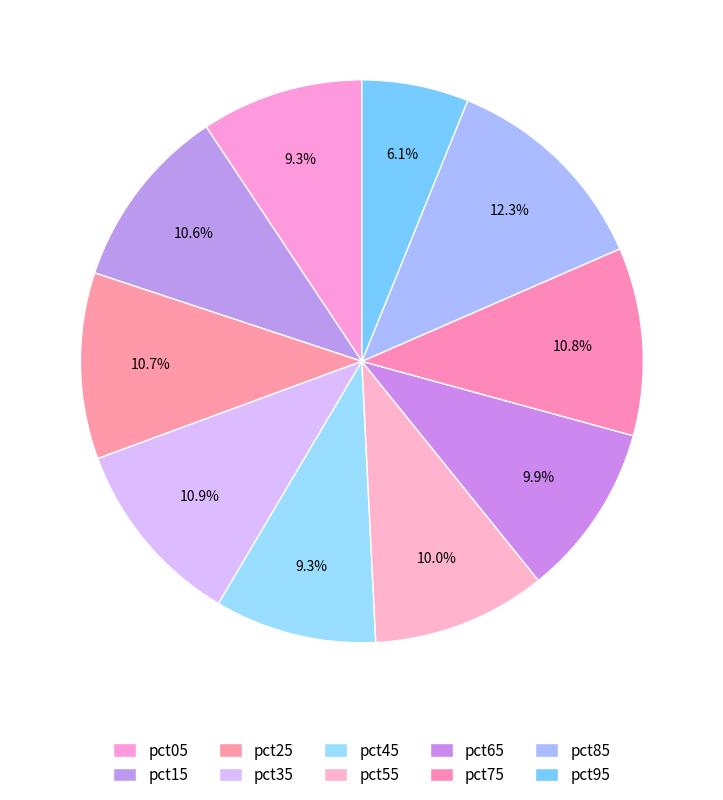

What percentage is the pct45 slice, to the nearest percent?

9%